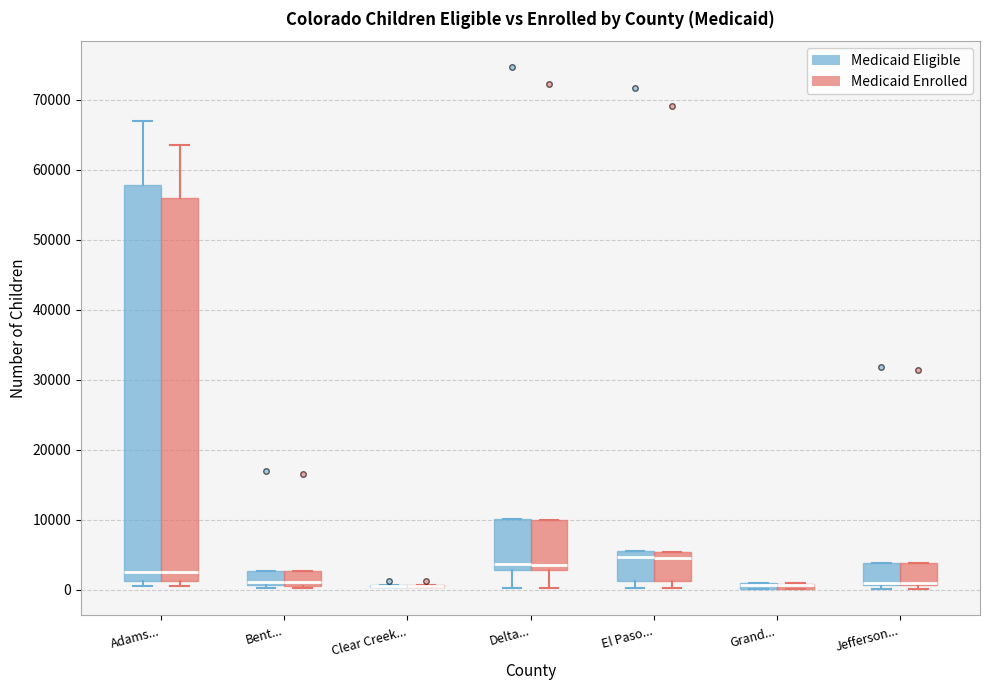

Which box is the tallest, from its lower edge to its upper edge?

Adams... (Medicaid Eligible)